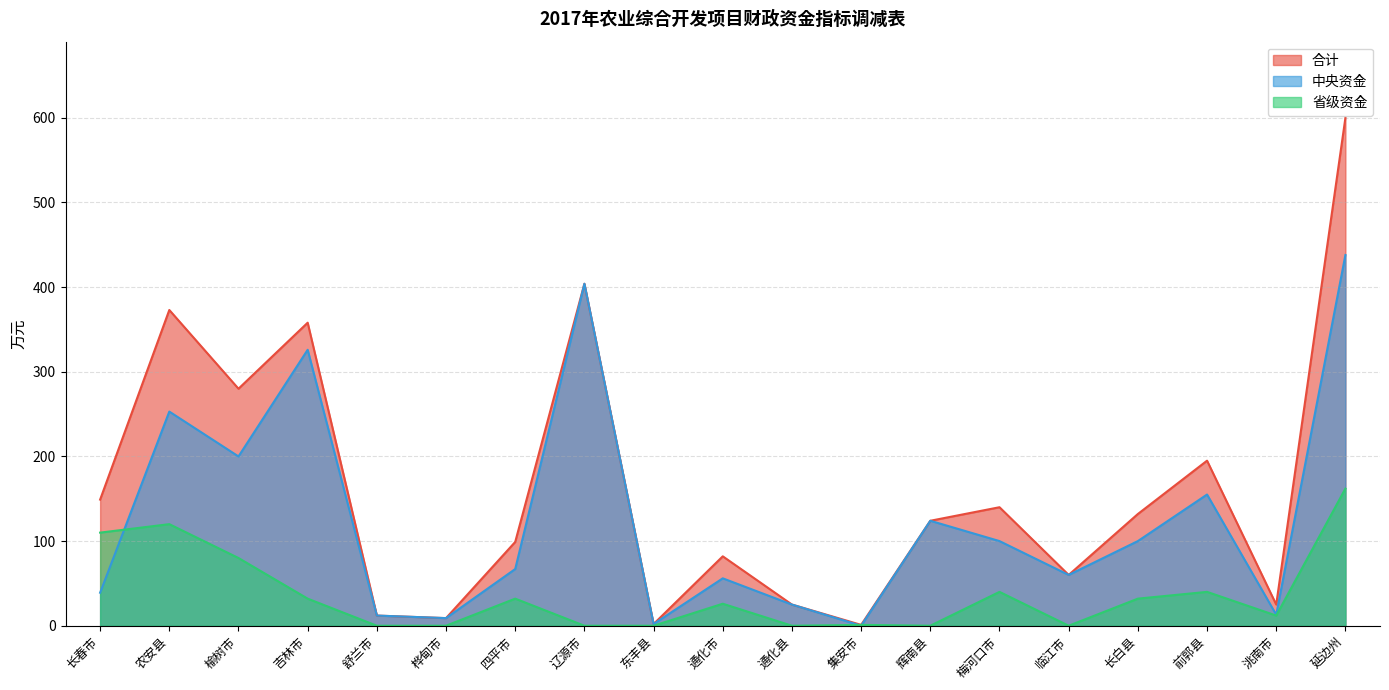

Between 四平市 and 长白县, which series saw the biggest shift?

合计